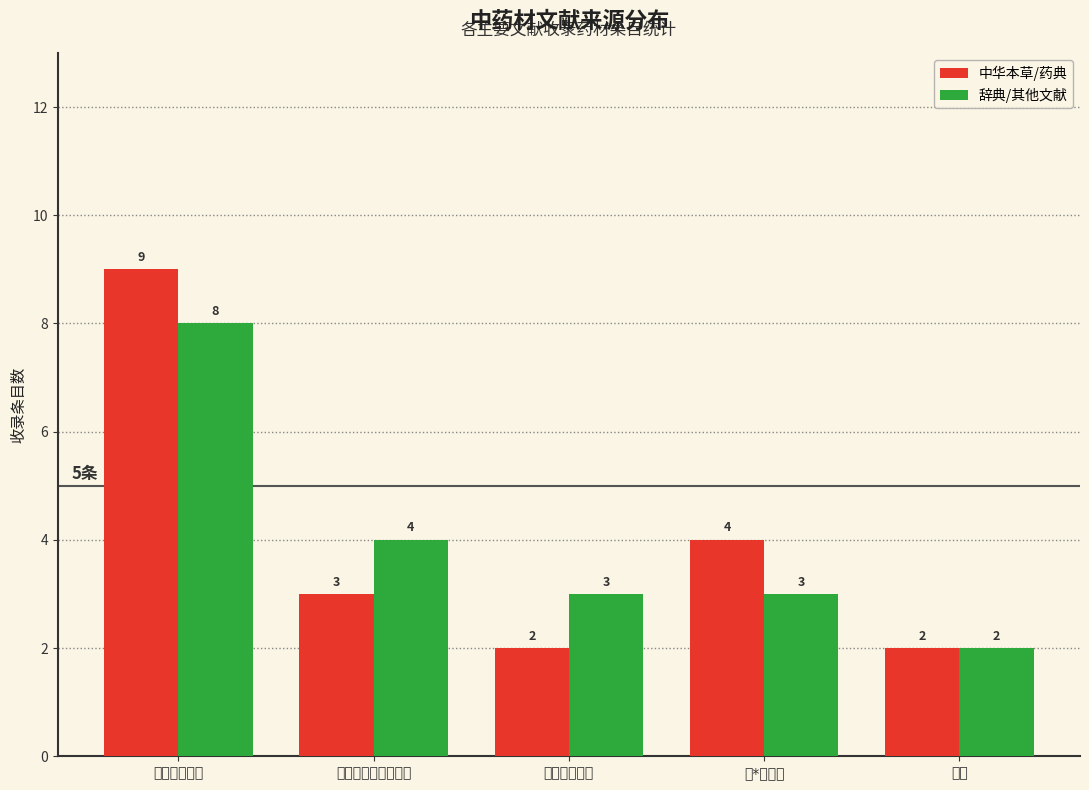

What is the difference between the maximum and minimum values in the 中华本草/药典 series?

7